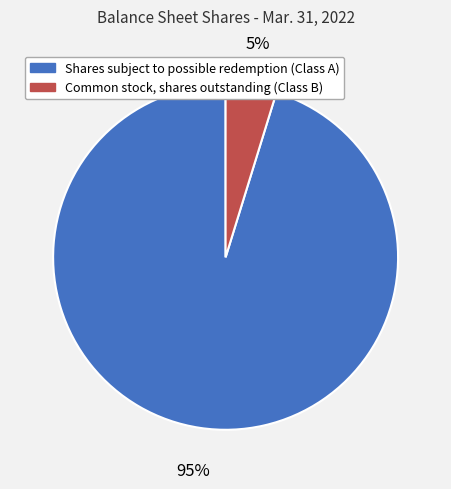

True or false: Shares subject to possible redemption (Class A) accounts for 95% of the total.

True